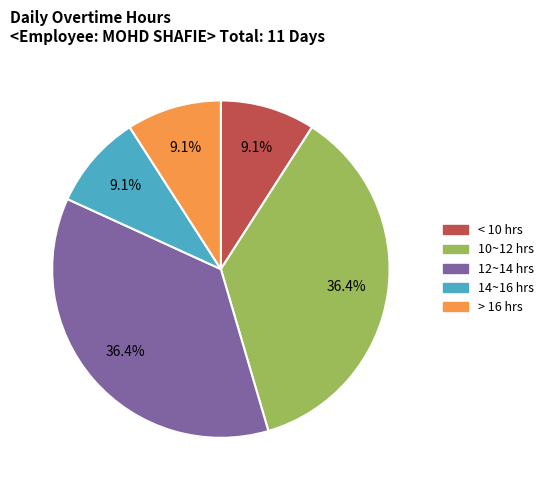

Approximately how many times larger is the value at < 10 hrs compared to 14~16 hrs?

1.0